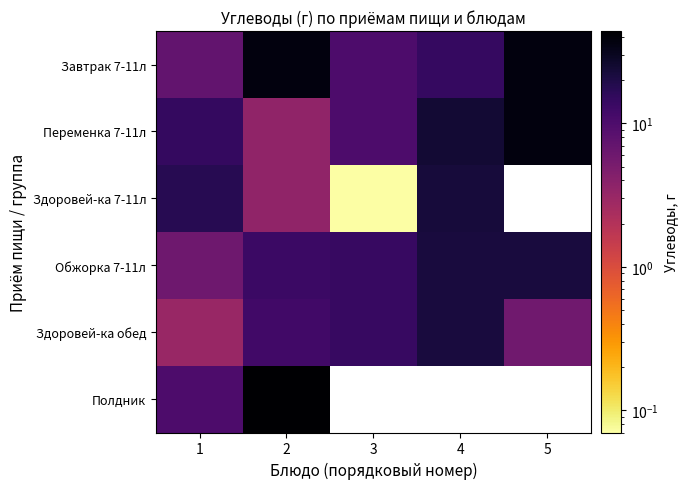

Count the number of data series in this chart.

6